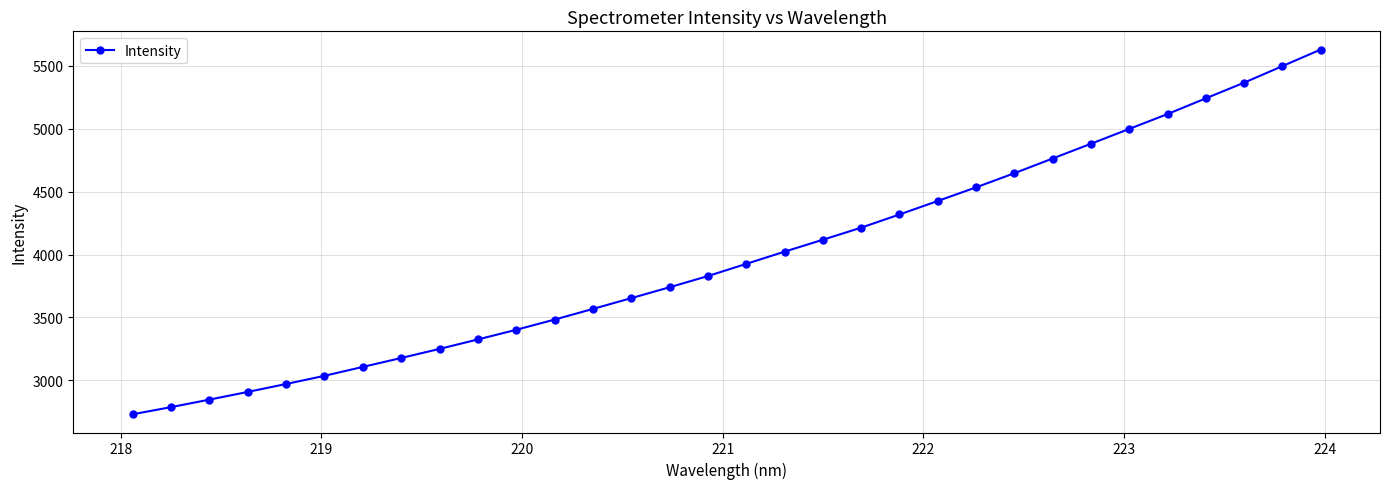

What is the maximum value shown in the chart?

5627.6